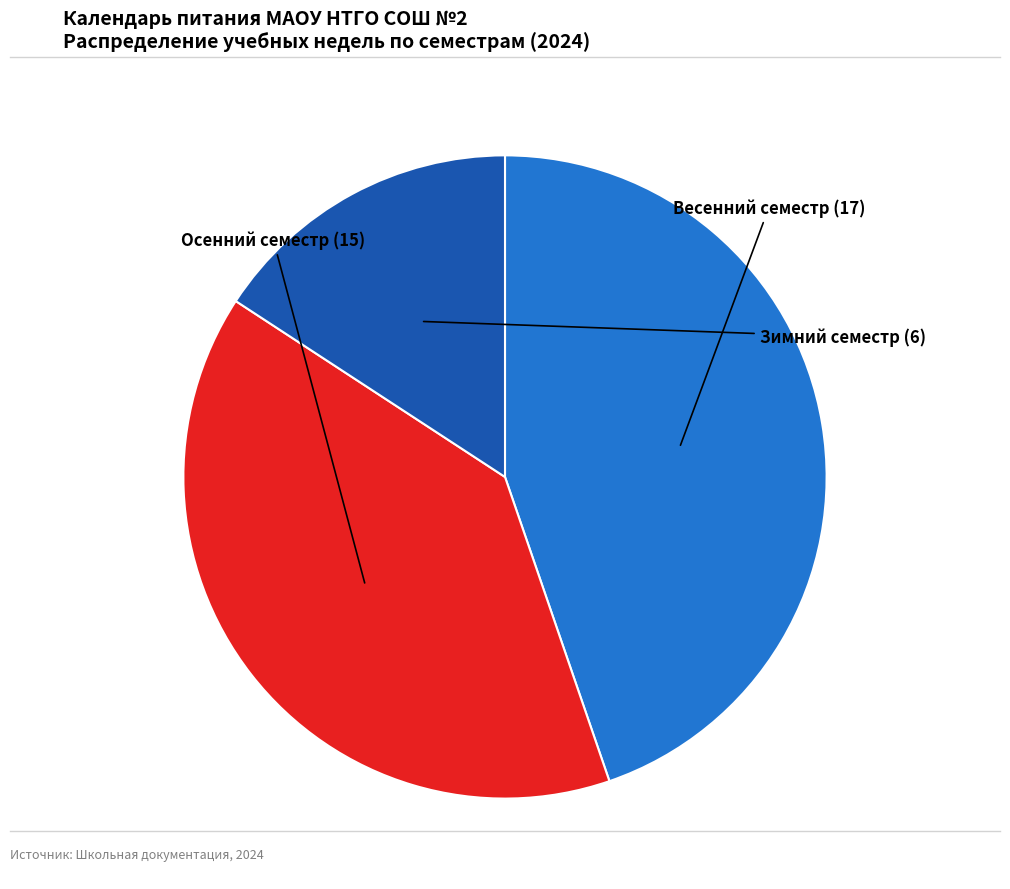

Is there any slice that represents more than half of the pie?

No